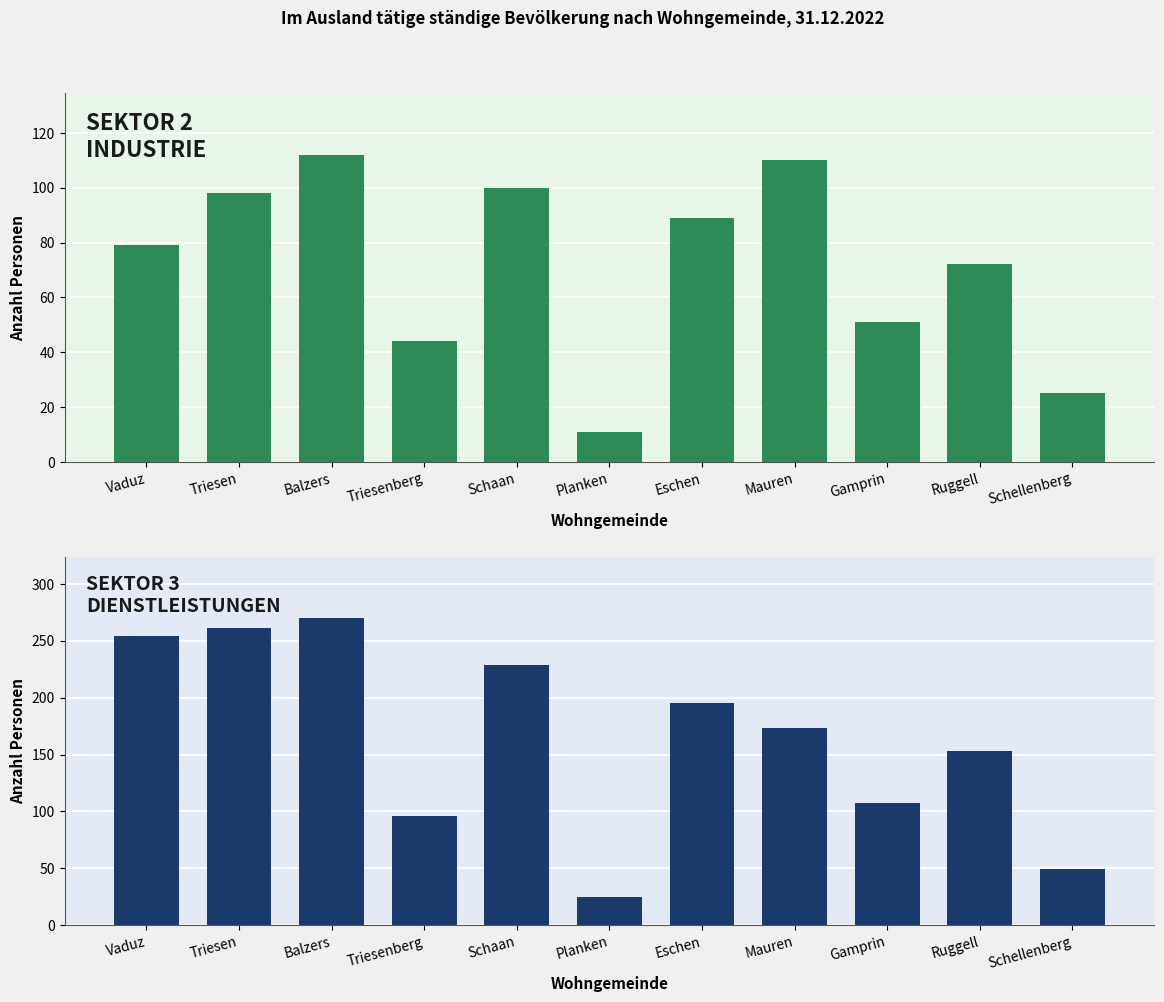

List the series in order of their peak value, lowest first.

Sektor 2 Industrie, Sektor 3 Dienstleistungen